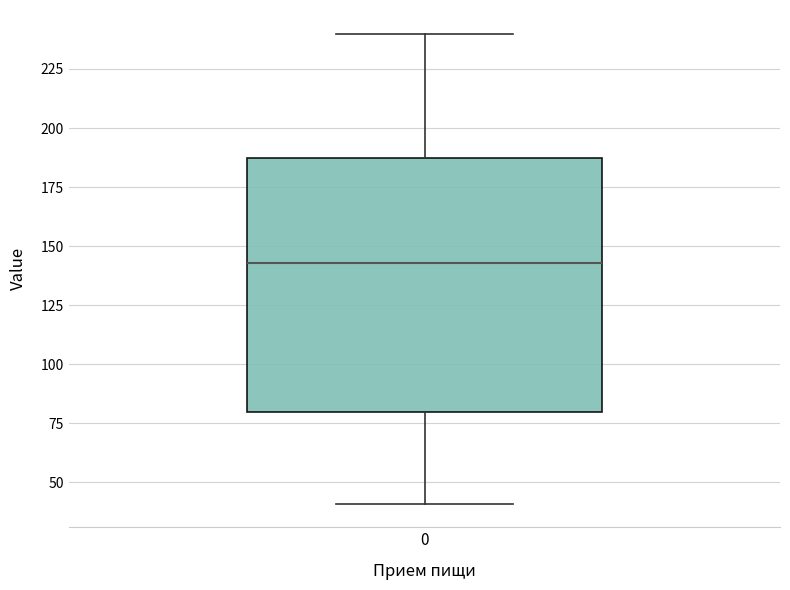

Where is the upper edge of the box at x = 0 on the y-axis? The values are not printed on the chart, so give them approximately, as read against the axis.

185